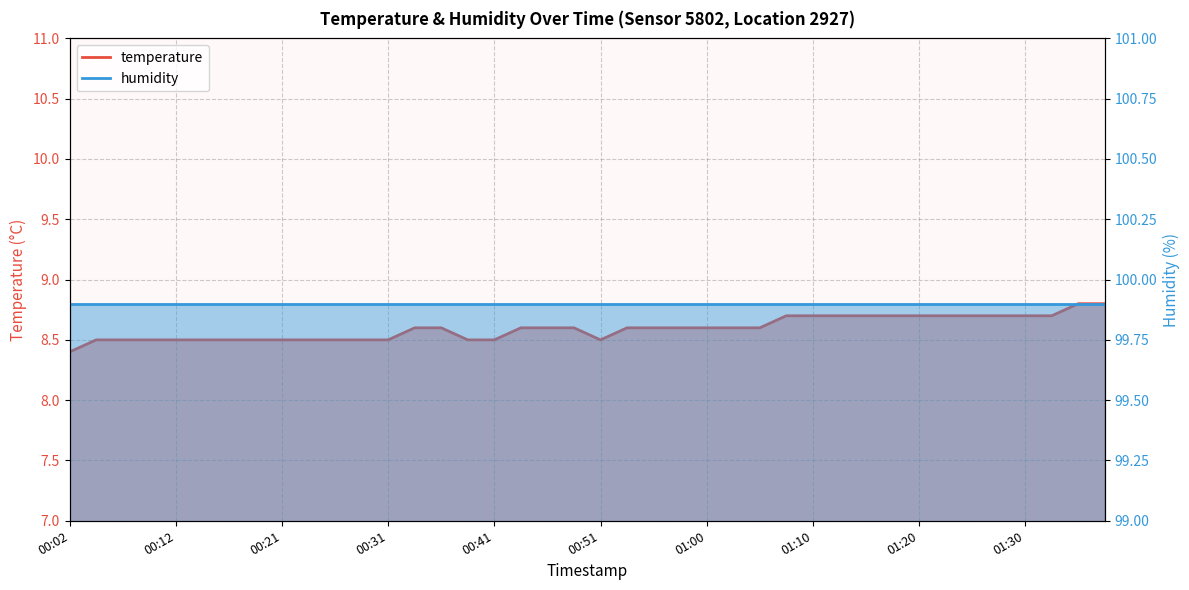

Where is the first local minimum?

00:51